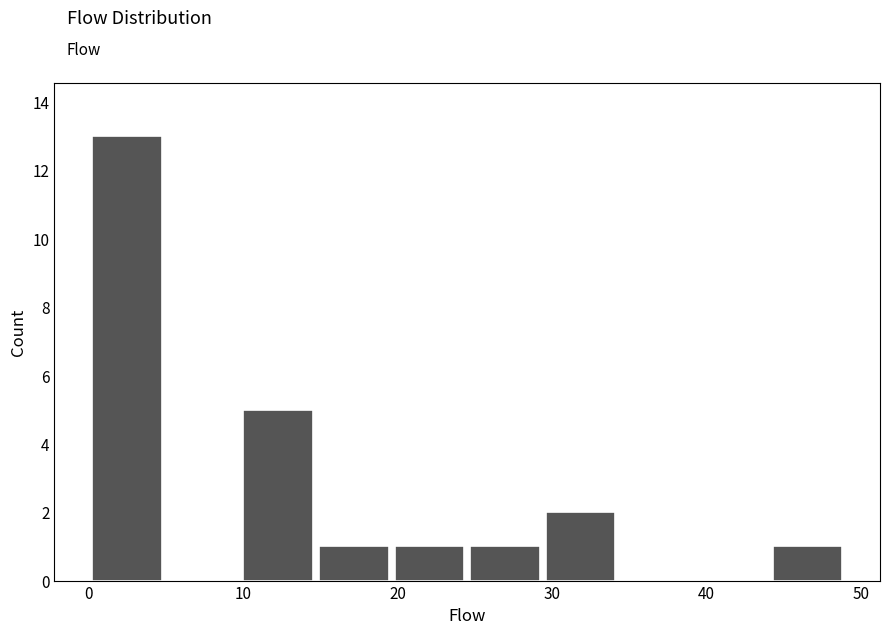

Over which range of the x-axis is the bar tallest?

0.0 to 4.9